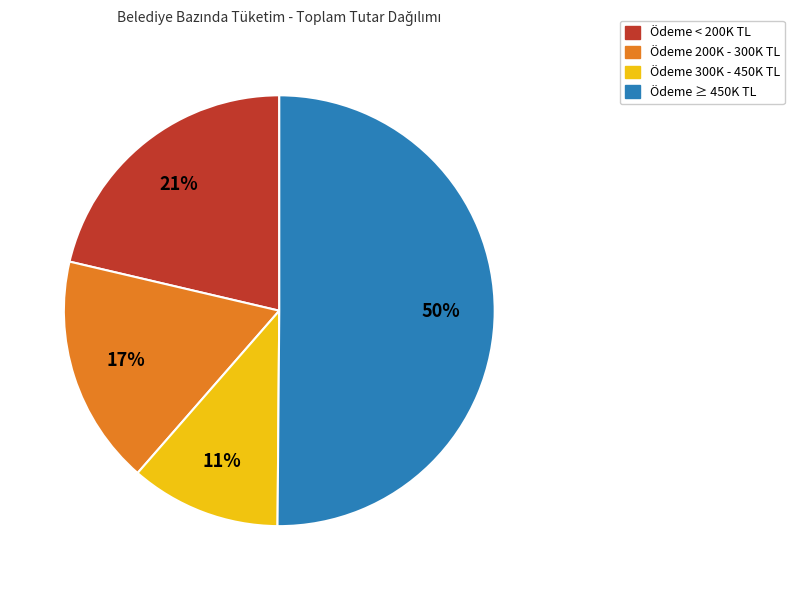

To the nearest percent, what is the average slice percentage?

25%